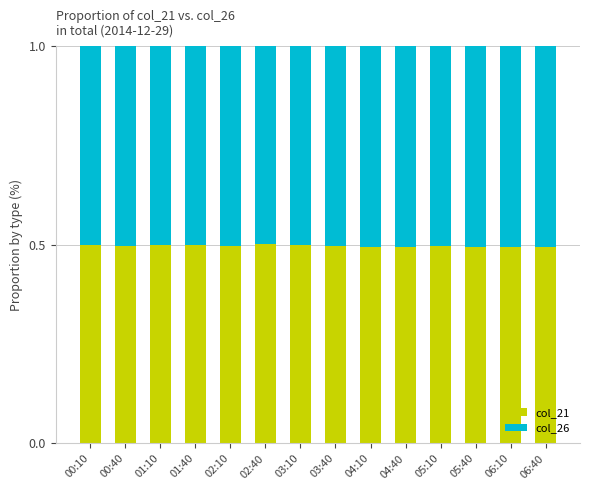

What is the sum of all col_21 values?

7.0